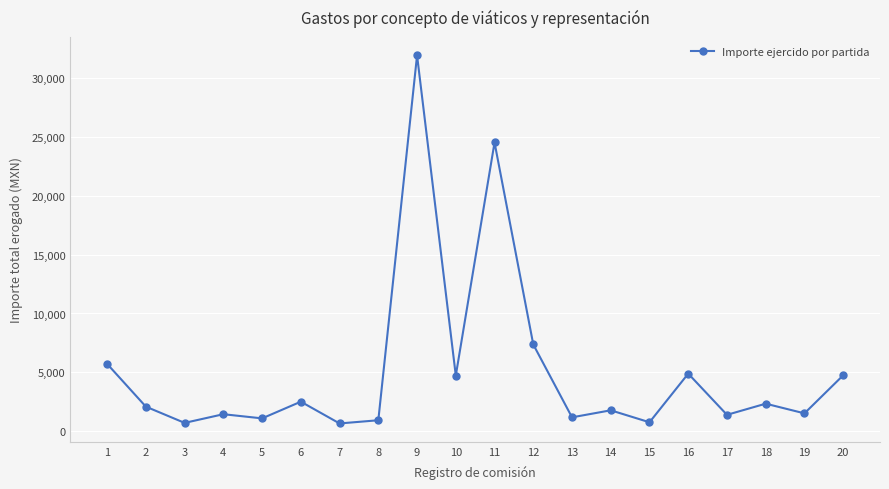

How many values are below 2078?

10